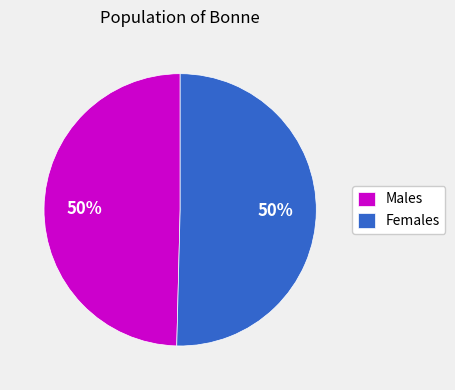

What is the ratio of the value at Females to the value at Males?

1.0